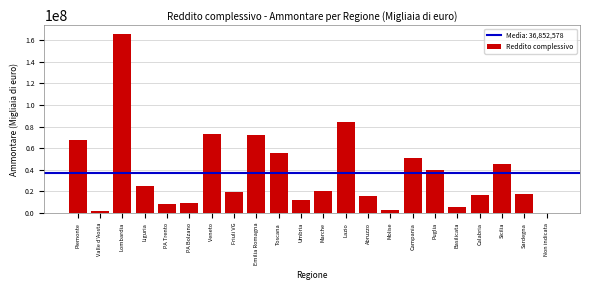

Which label corresponds to the largest value in the chart?

Lombardia